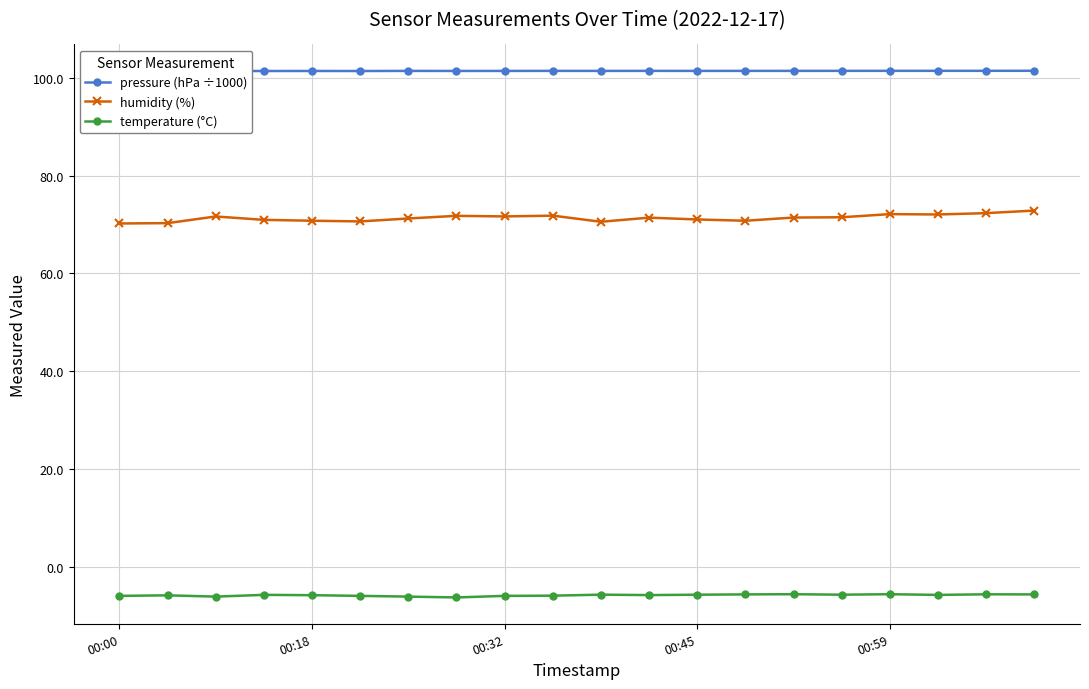

At how many categories does at least one series exceed 62?

20